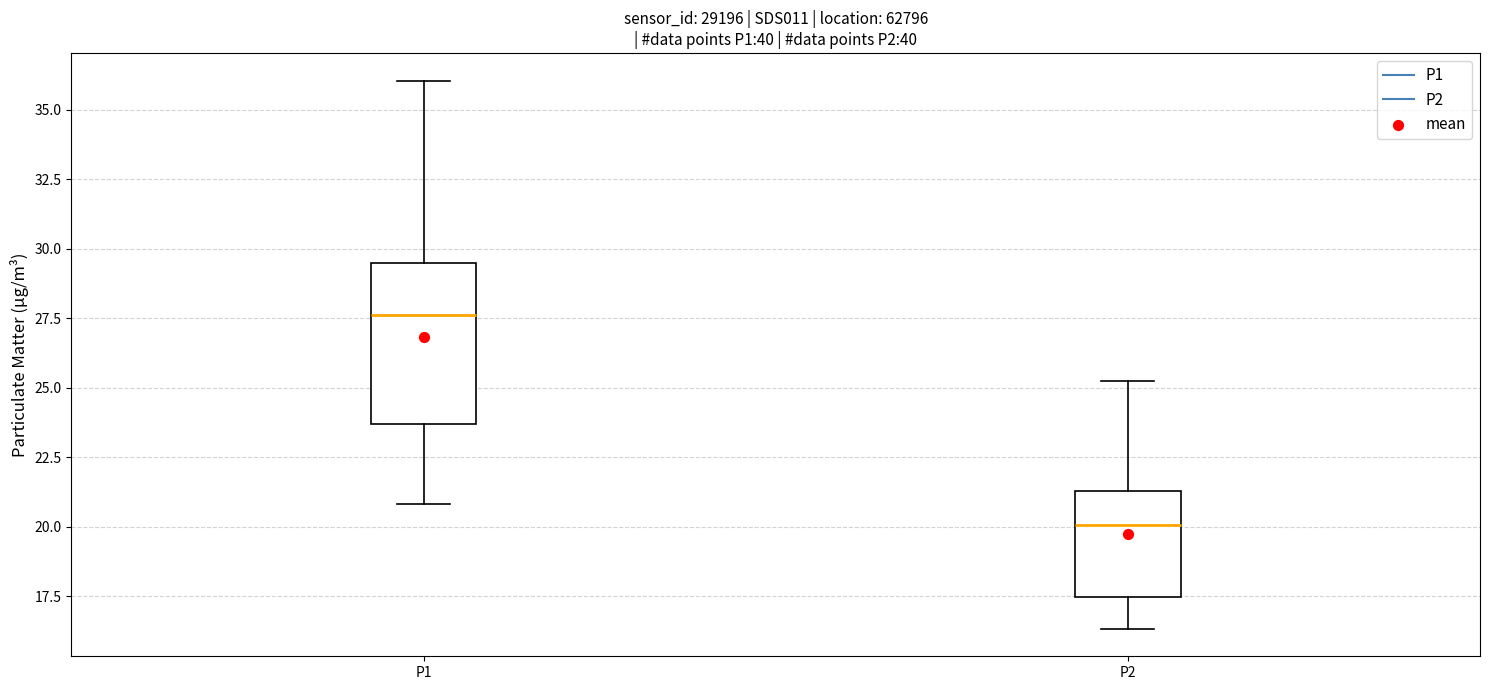

Reading left to right, read every box against the y-axis: the position of its median line, the range the box covers, and the ends of its whiskers. The values are not printed on the chart, so give them approximately, as read against the axis.

P1: median 27.5, box 23.5 to 29.5, whiskers 21.0 to 36.0
P2: median 20.0, box 17.5 to 21.5, whiskers 16.5 to 25.5